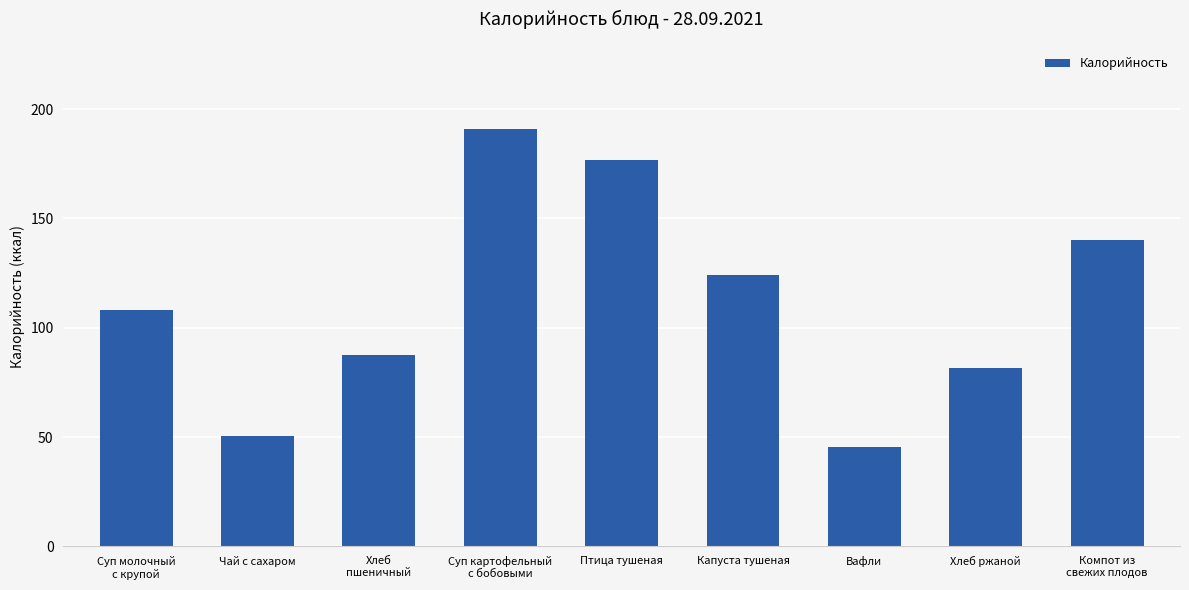

Is it true that the value at Вафли is 45.7?

True